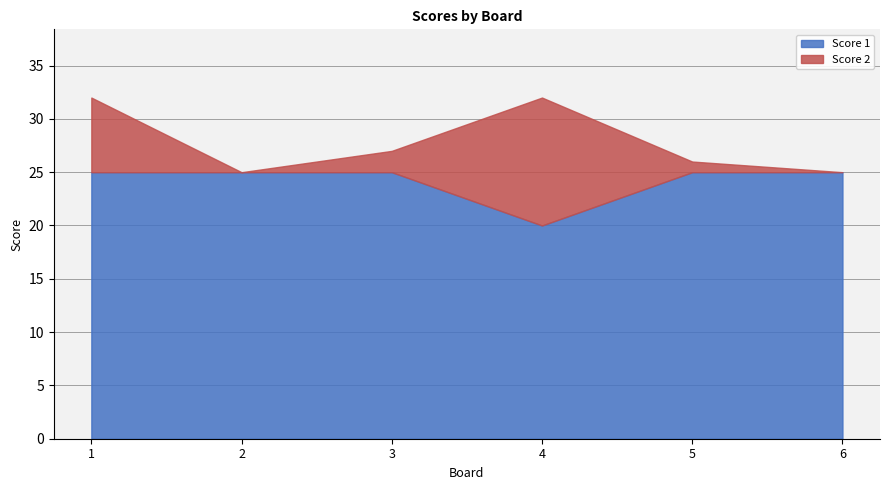

List the labels in order of Score 2 value, largest first.

4, 1, 3, 5, 2, 6